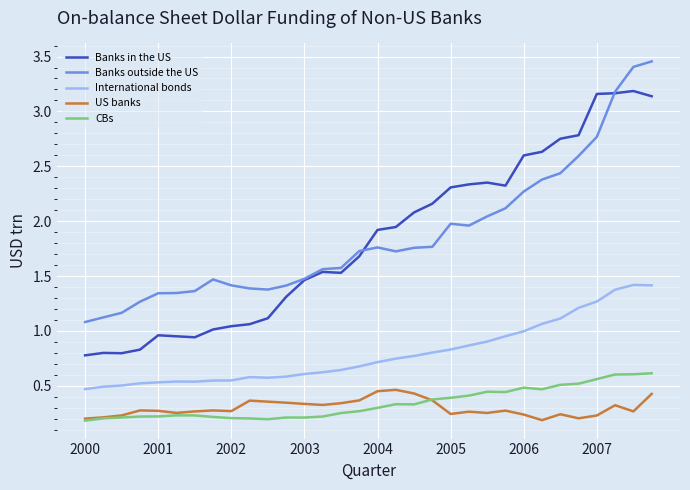

True or false: International bonds has more than 2 interior local peaks.

True